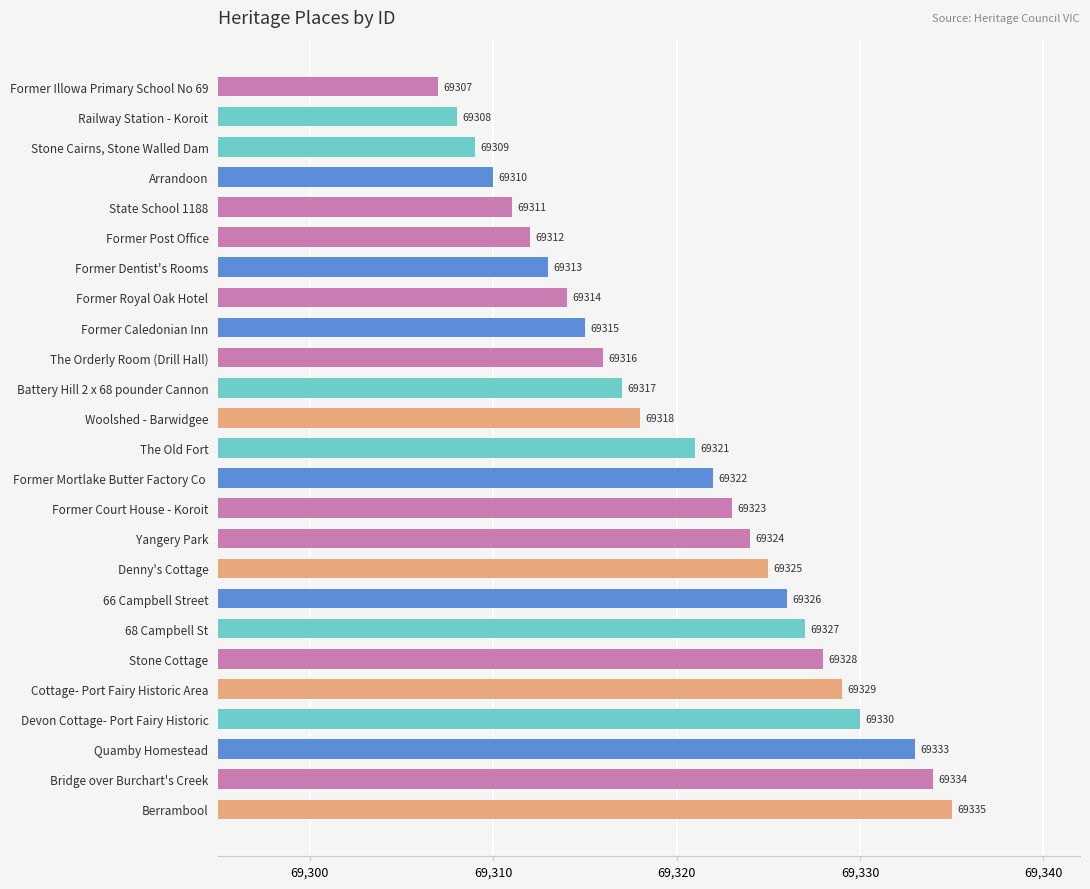

Which category has the highest value across all series?

Berrambool